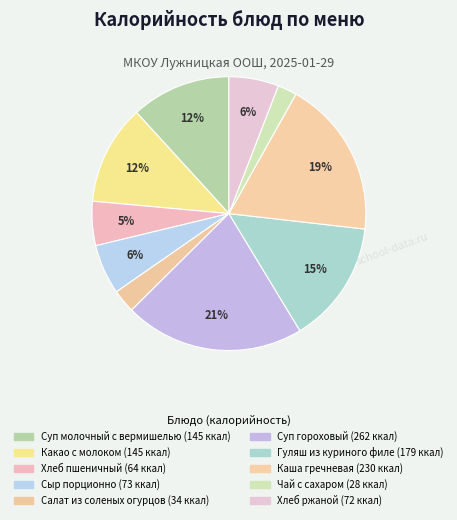

The Суп гороховый slice represents 21% of the pie. True or false?

True